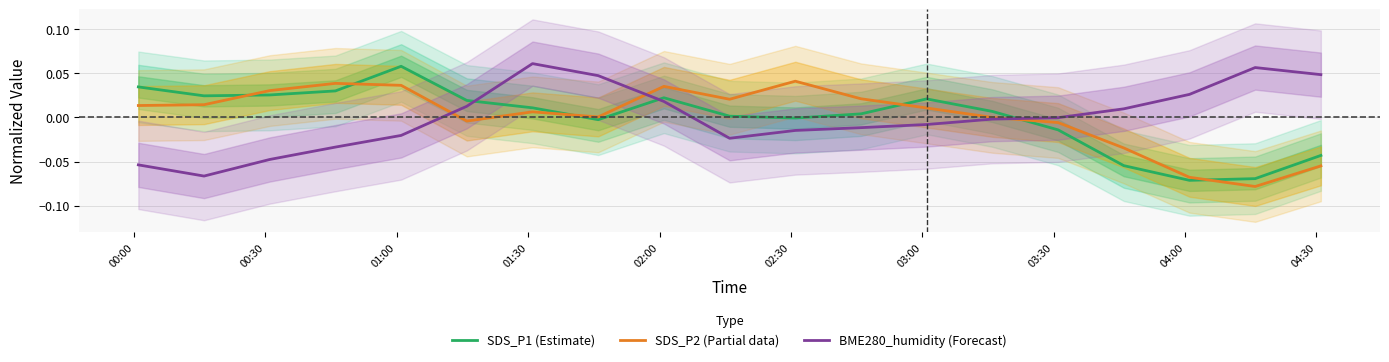

Which series has the largest total across all categories?

SDS_P2 (Partial data)